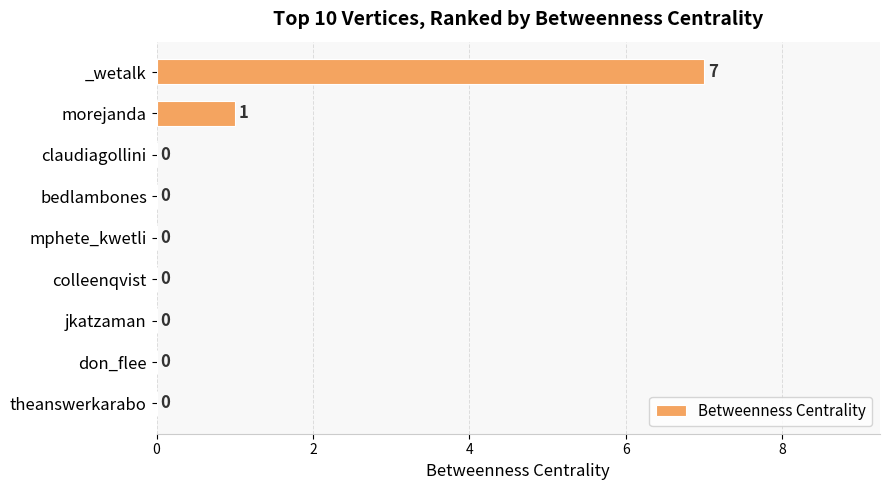

How many values are between 0 and 1?

8